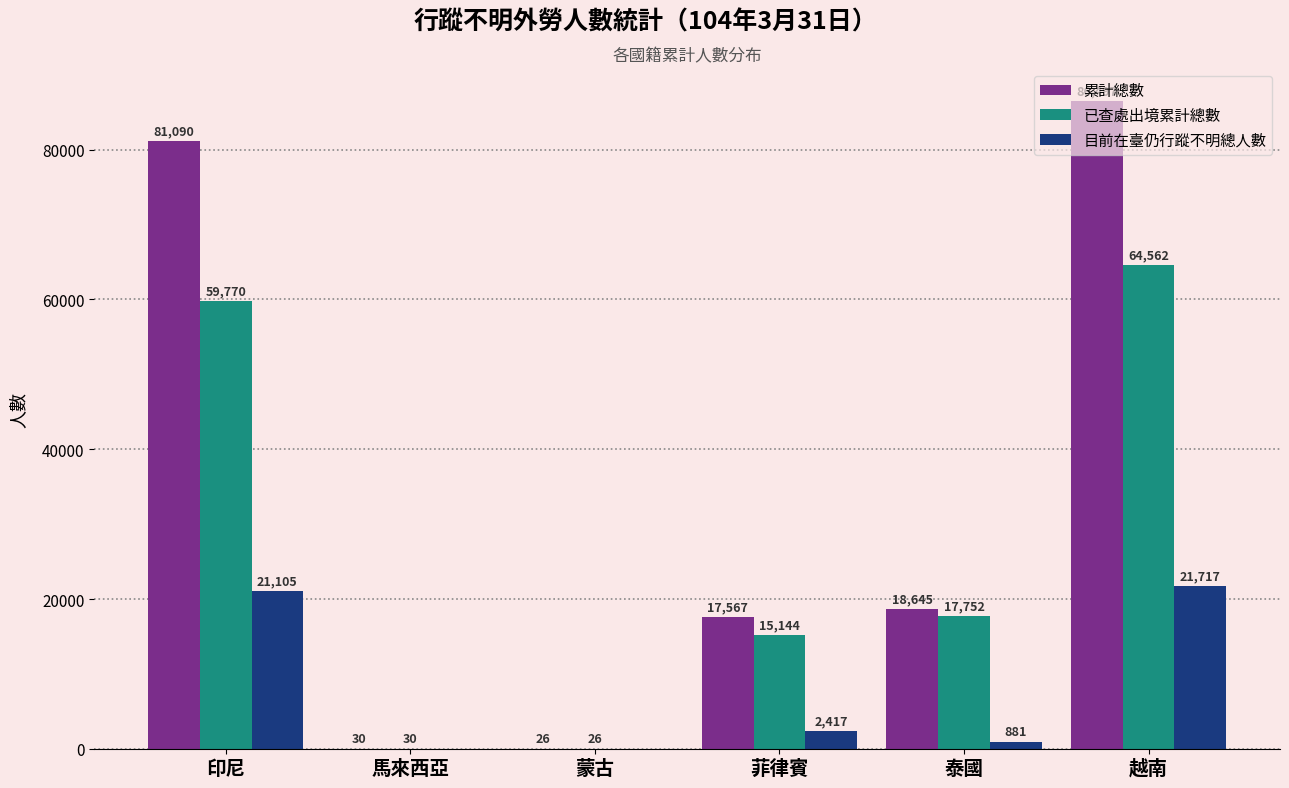

Which series has the largest total across all categories?

累計總數